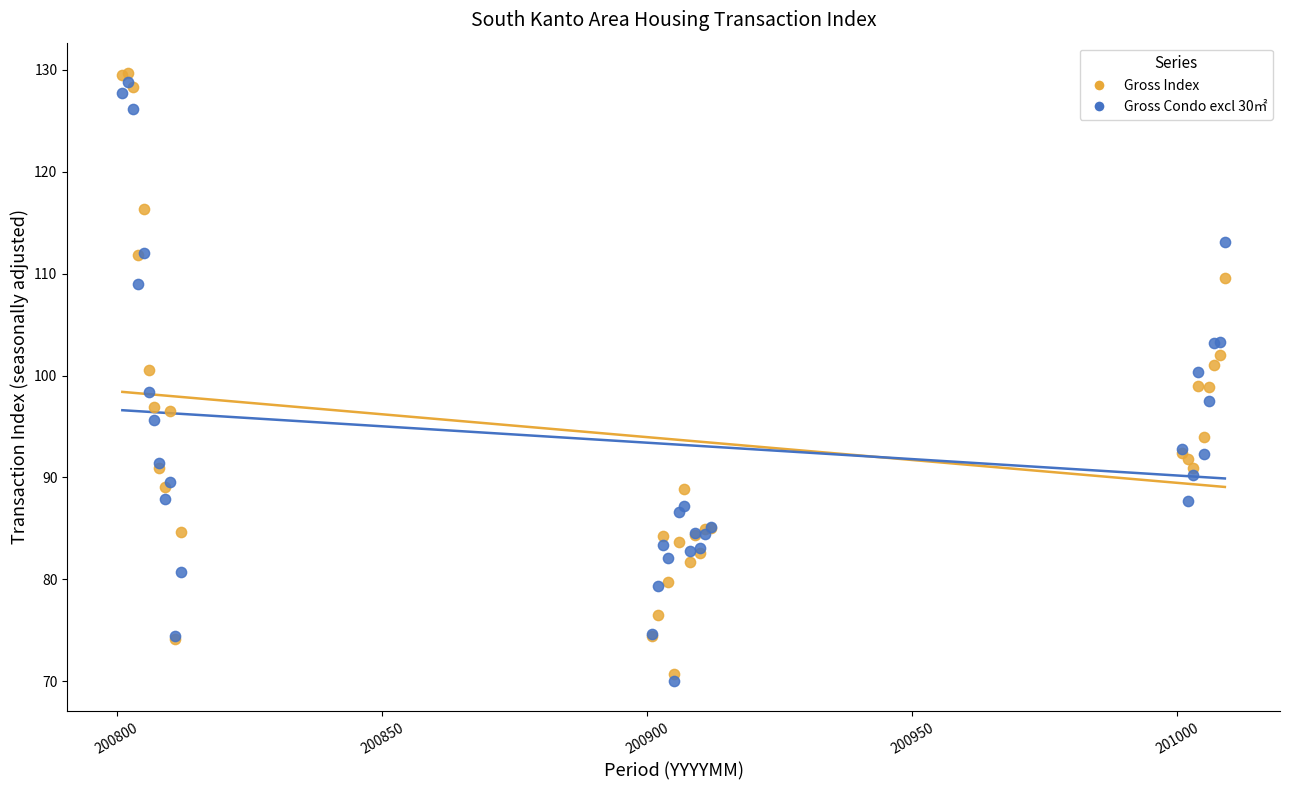

What are all the series names shown in the legend?

Gross Index, Gross Condo excl 30㎡